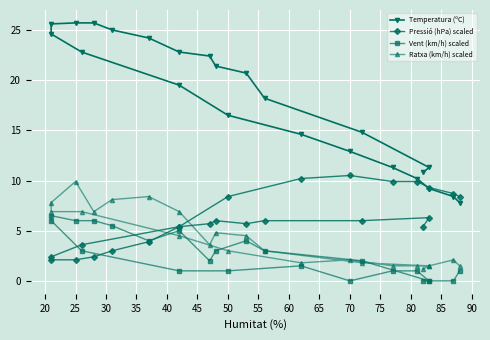

What is the label of the 13th point from the right?

70